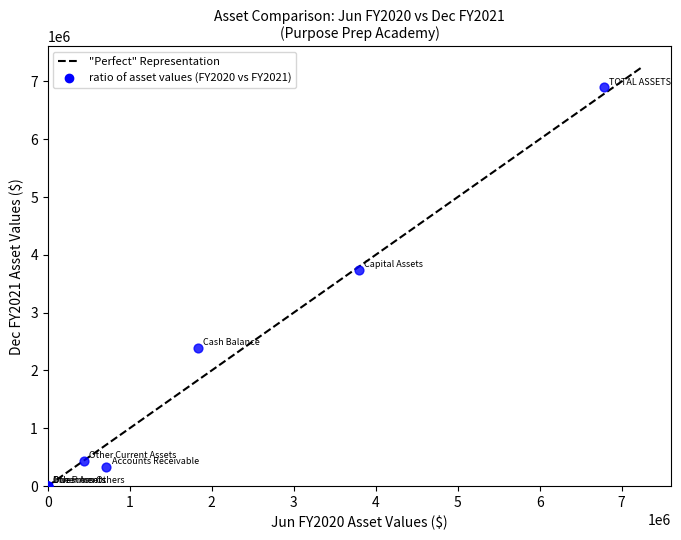

What Y value in the scatter plot is closest to 3449600?

3742919.1